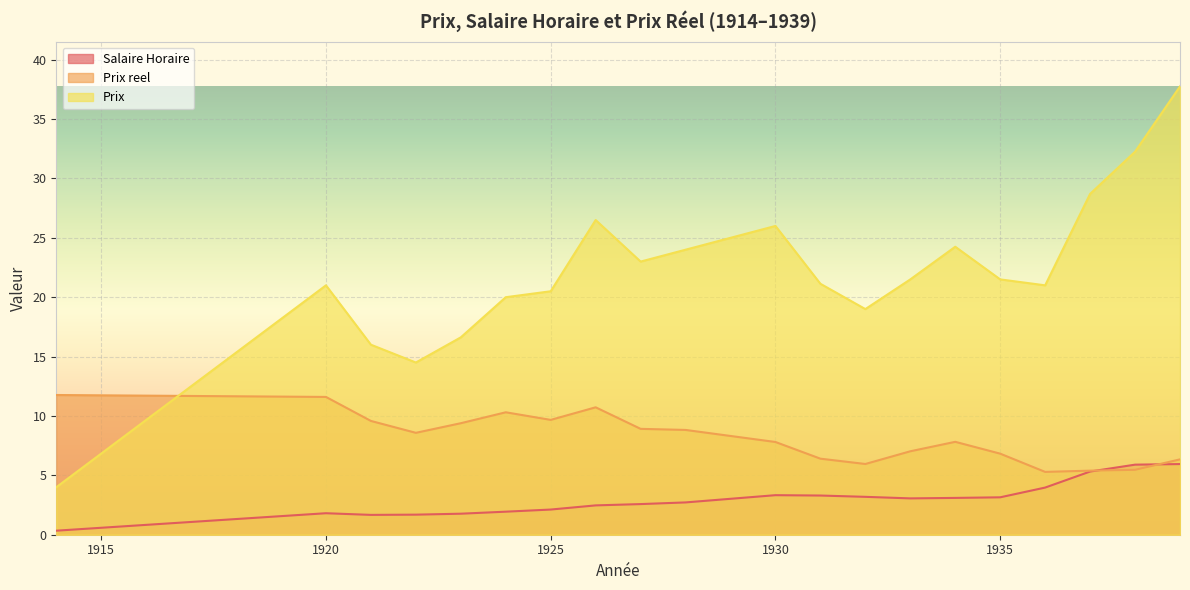

The Salaire Horaire series shows 2.6 at 1927. True or false?

True